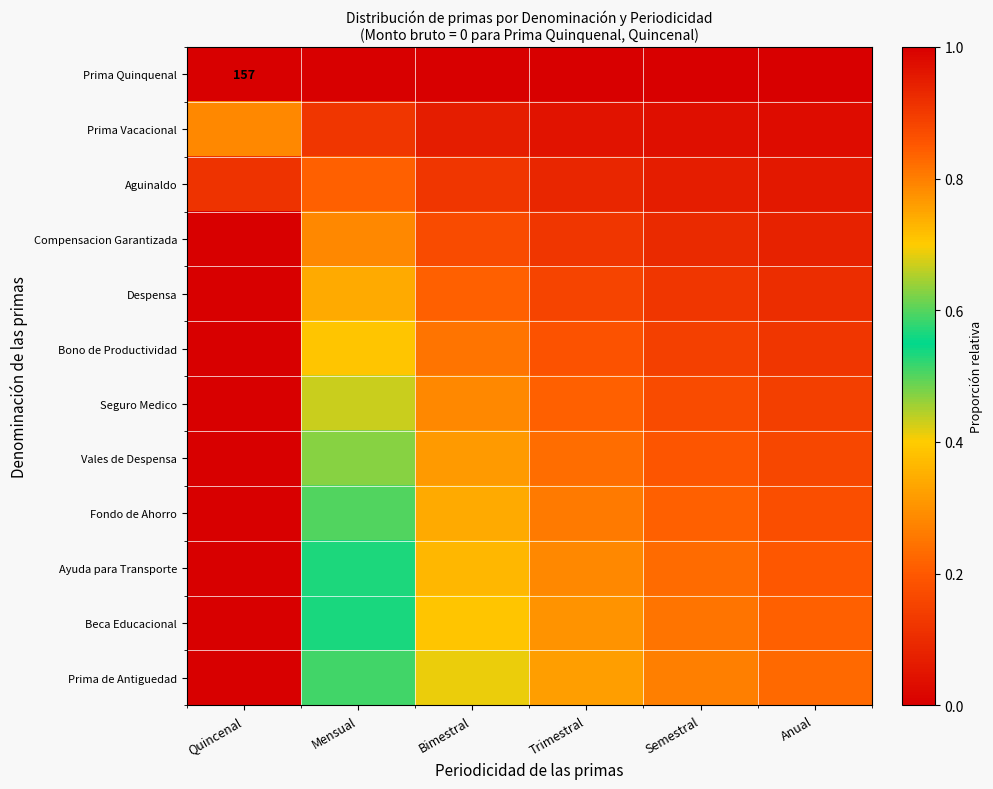

At which category is the sum across all series the highest?

Quincenal